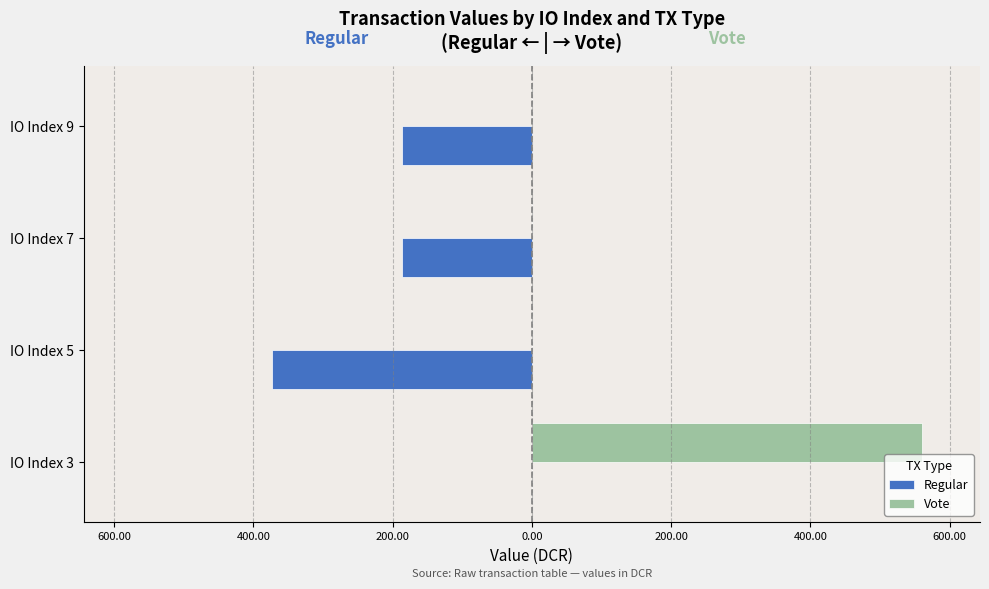

What is the sum of all Vote values?

559.7